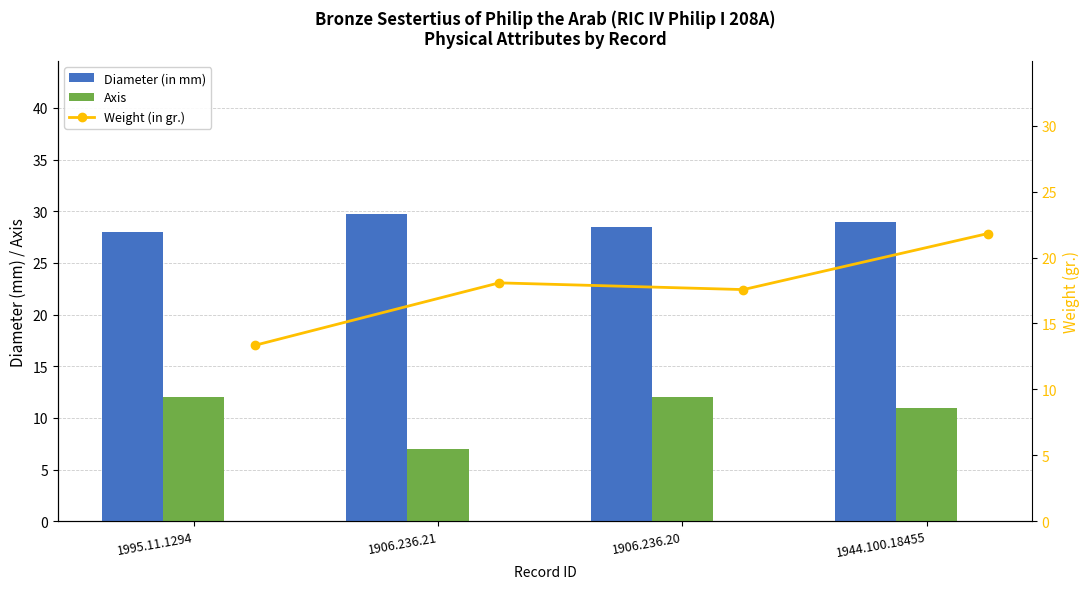

What is the difference between the highest and lowest values at 1906.236.21?

22.7